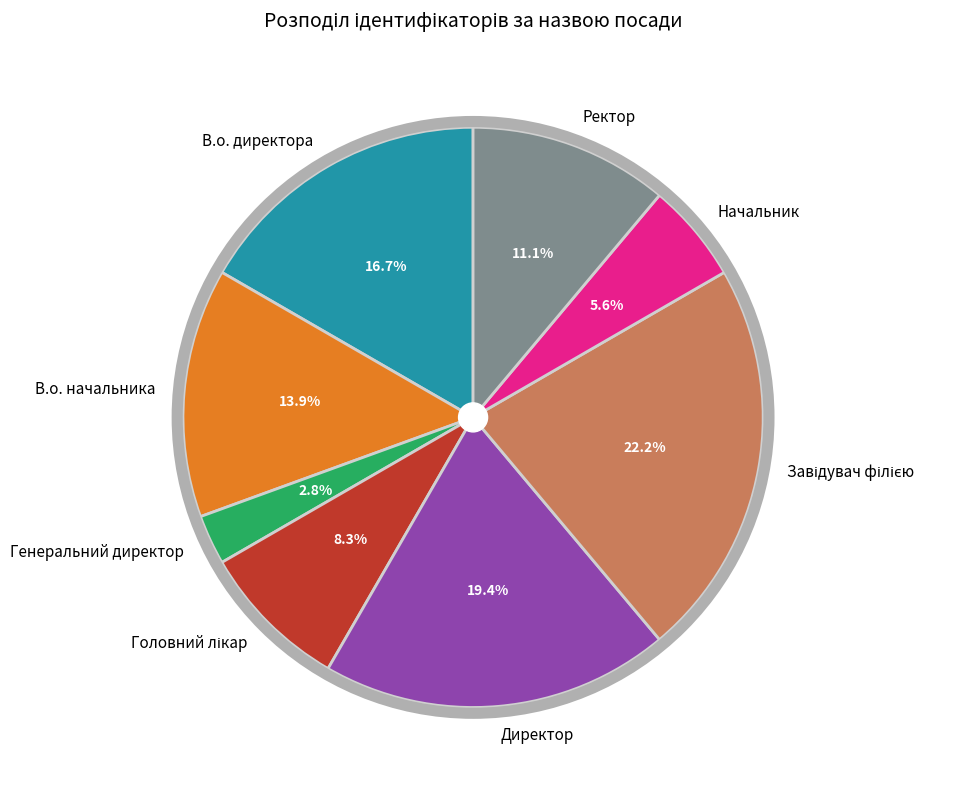

Do Ректор and Генеральний директор together represent more than half of the pie?

No